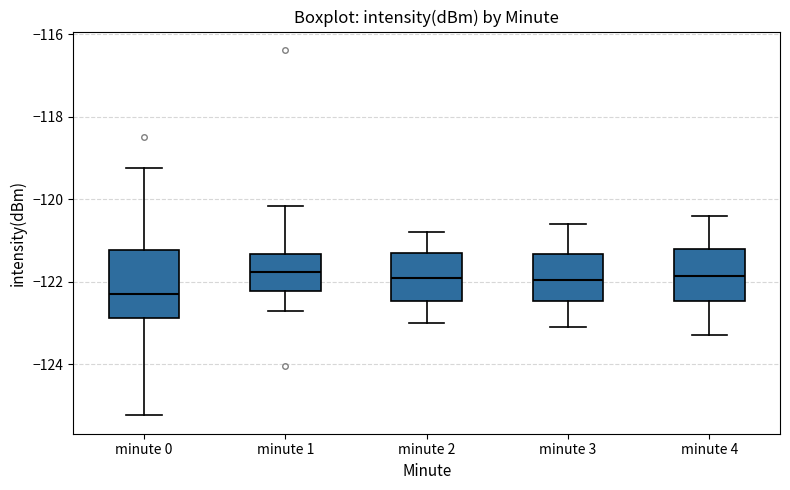

Which box is the tallest, from its lower edge to its upper edge?

minute 0